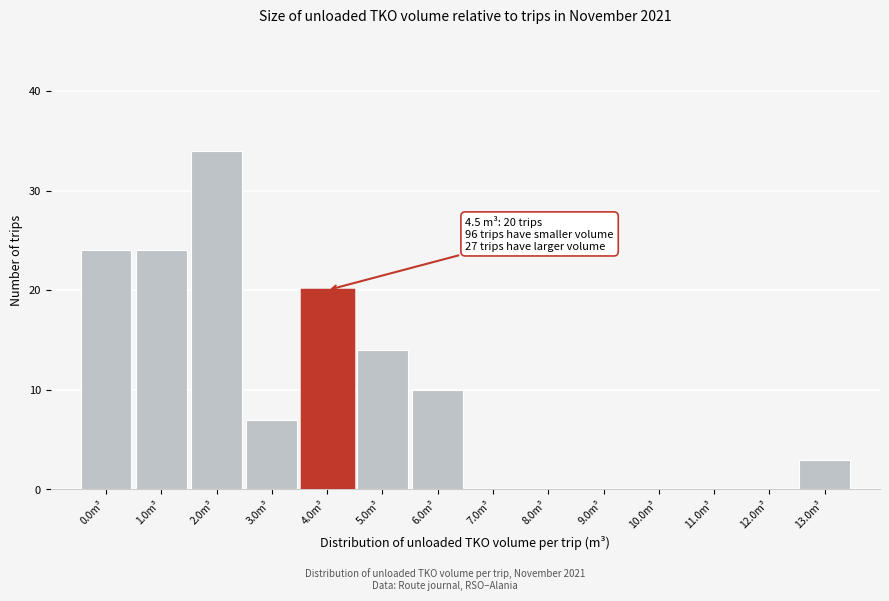

Reading left to right, what are all the values shown in this chart?

0.0m³=24	1.0m³=24	2.0m³=34	3.0m³=7	4.0m³=20	5.0m³=14	6.0m³=10	7.0m³=0	8.0m³=0	9.0m³=0	10.0m³=0	11.0m³=0	12.0m³=0	13.0m³=3